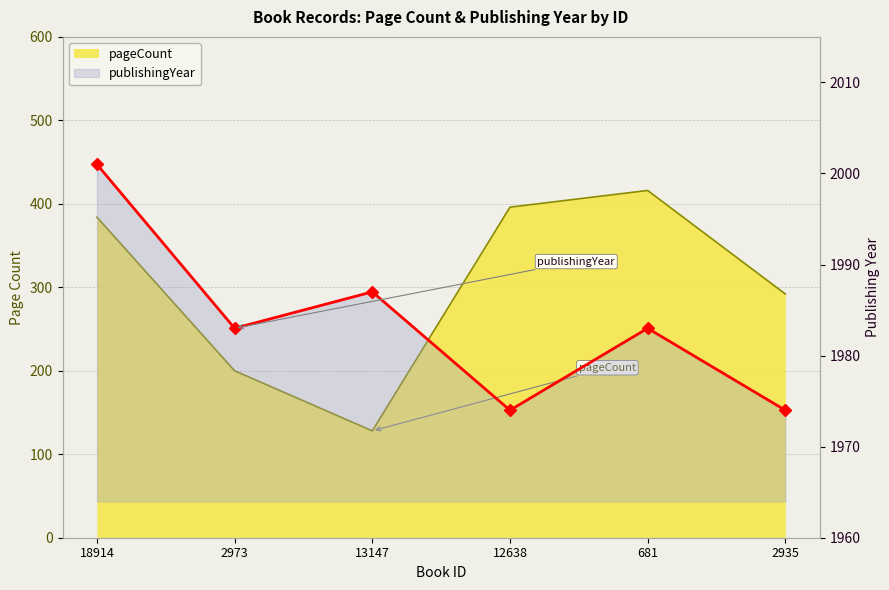

Reading left to right, transcribe all the data shown in this chart.

pageCount: 18914=384	2973=200	13147=128	12638=396	681=416	2935=292
publishingYear: 18914=2001	2973=1983	13147=1987	12638=1974	681=1983	2935=1974